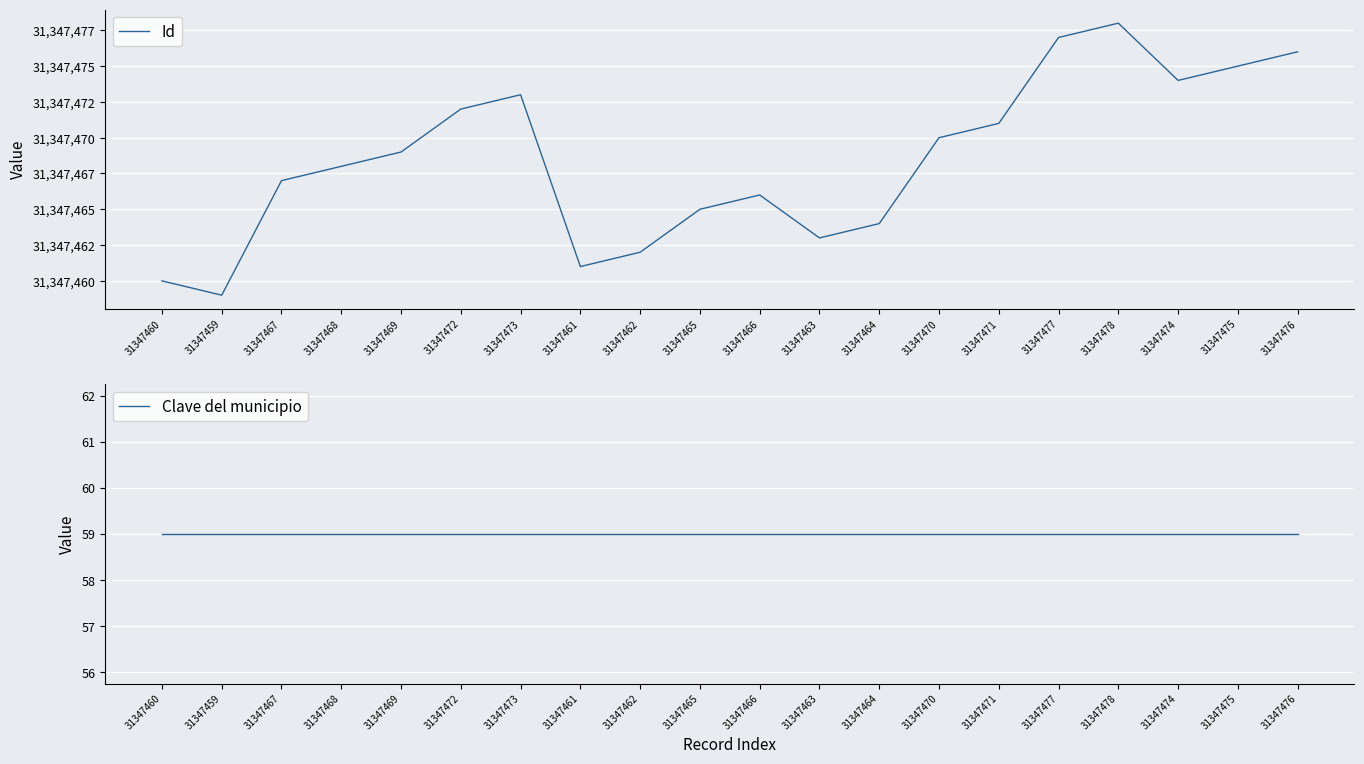

Is the value of Id at 31347464 greater than the value of Clave del municipio at 31347466?

Yes